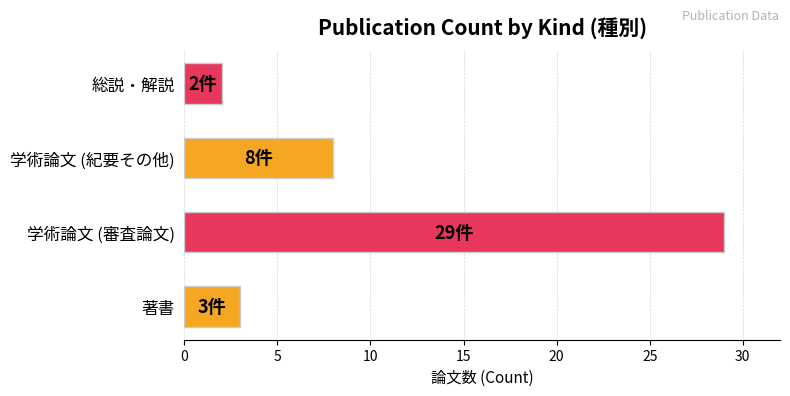

What is the change in value from 著書 to 学術論文 (紀要その他)?

+5